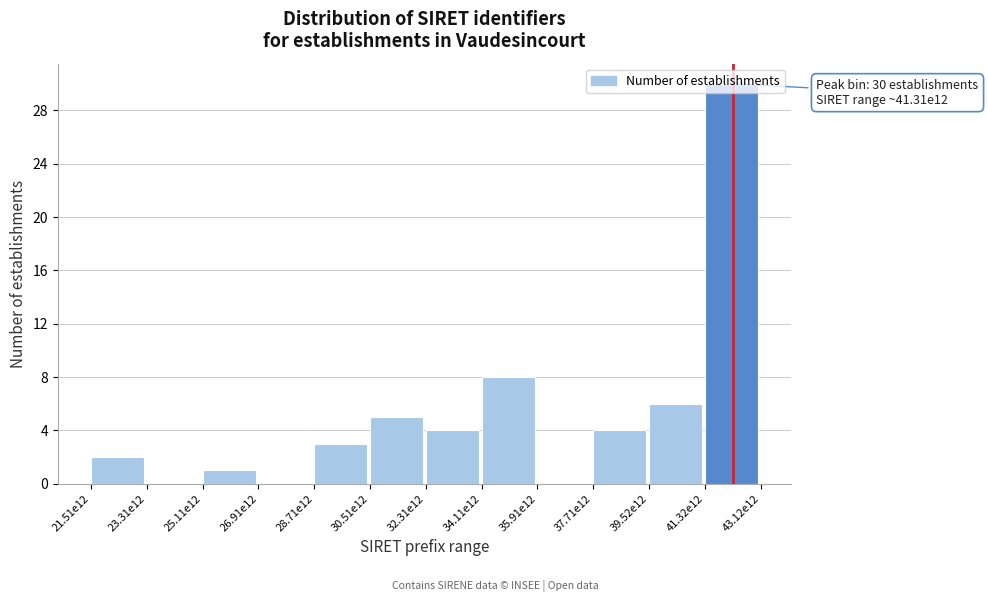

What is the greatest value displayed?

30